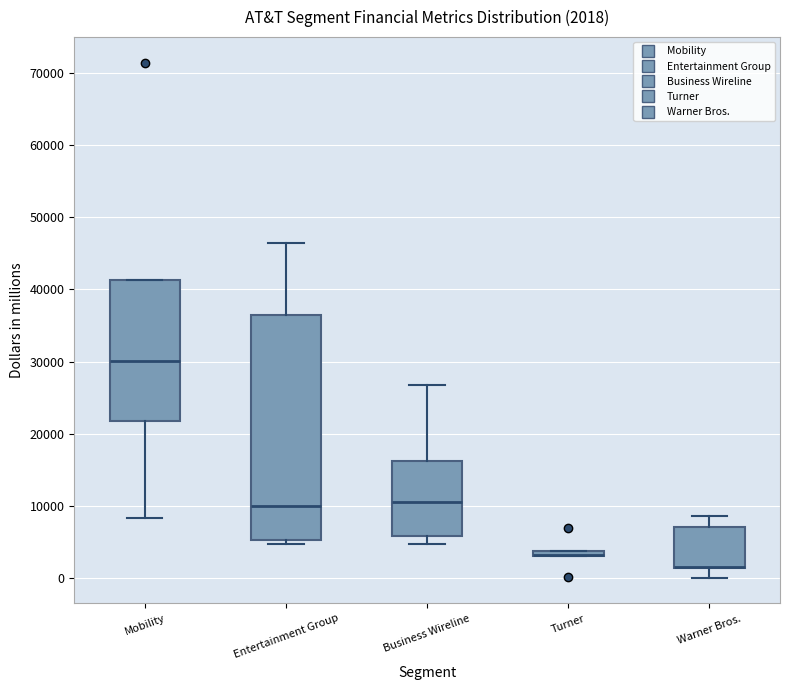

Which box is the tallest, from its lower edge to its upper edge?

Entertainment Group